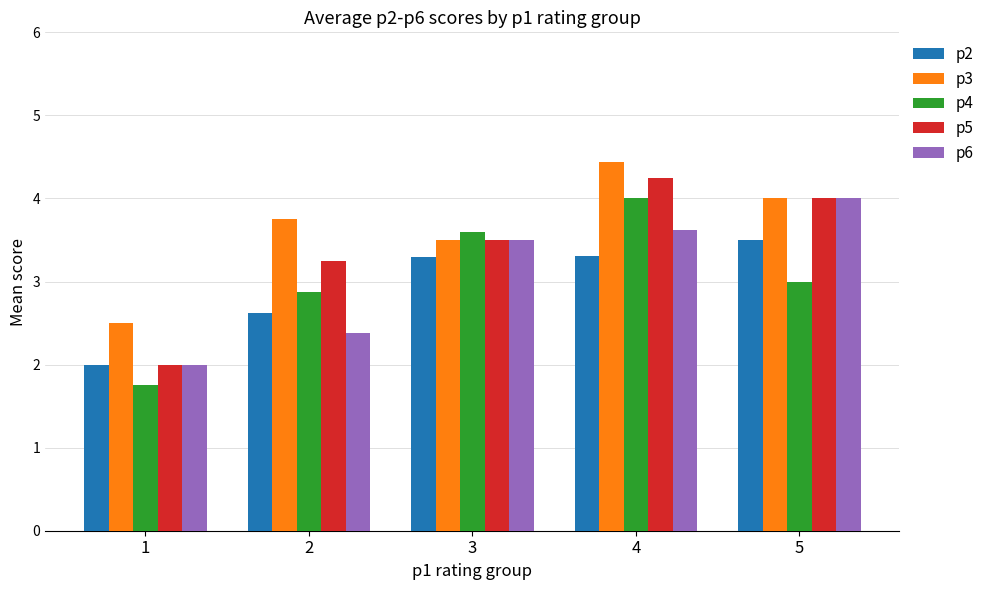

How many bars are there in total?

25